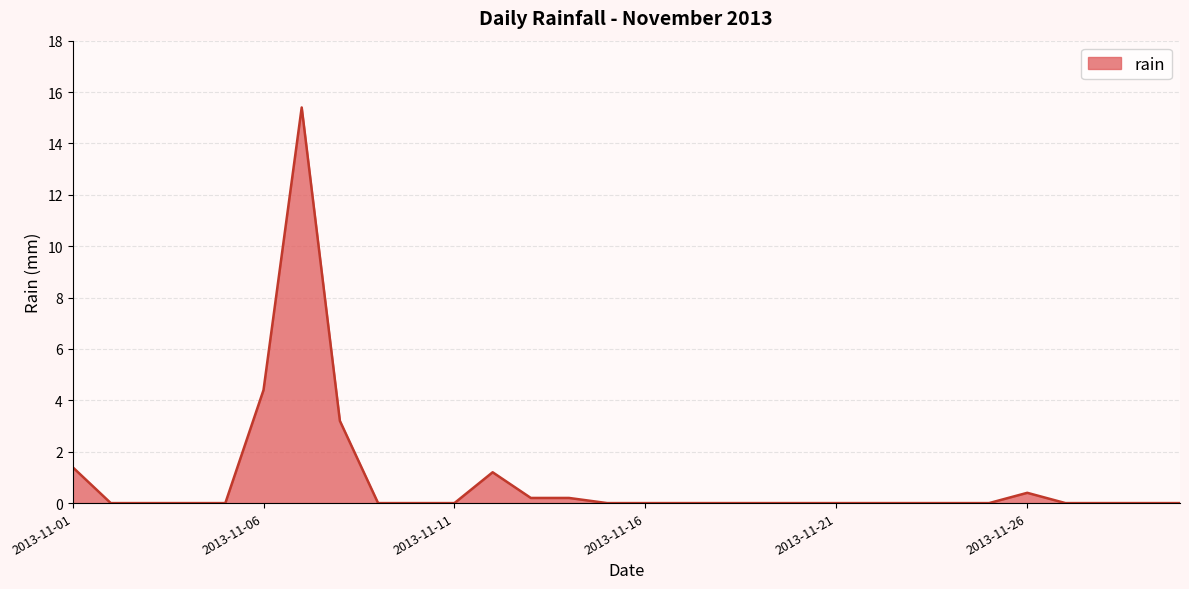

What is the greatest value displayed?

15.4